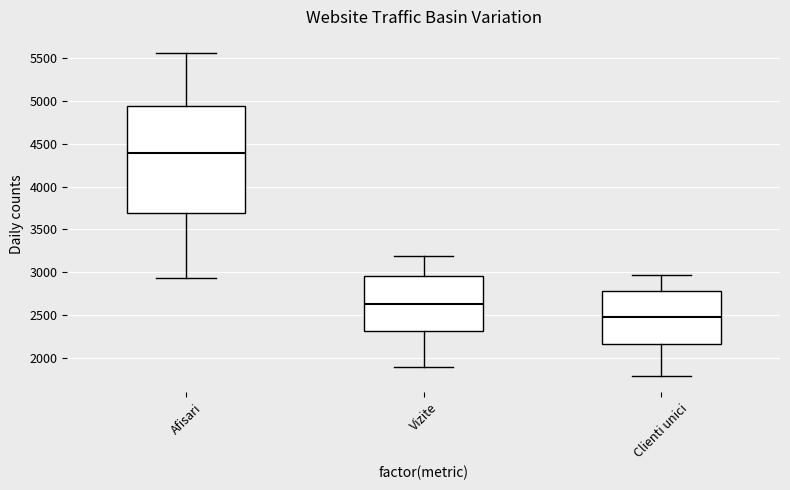

Where is the upper edge of the box for Afisari on the y-axis? The values are not printed on the chart, so give them approximately, as read against the axis.

4950